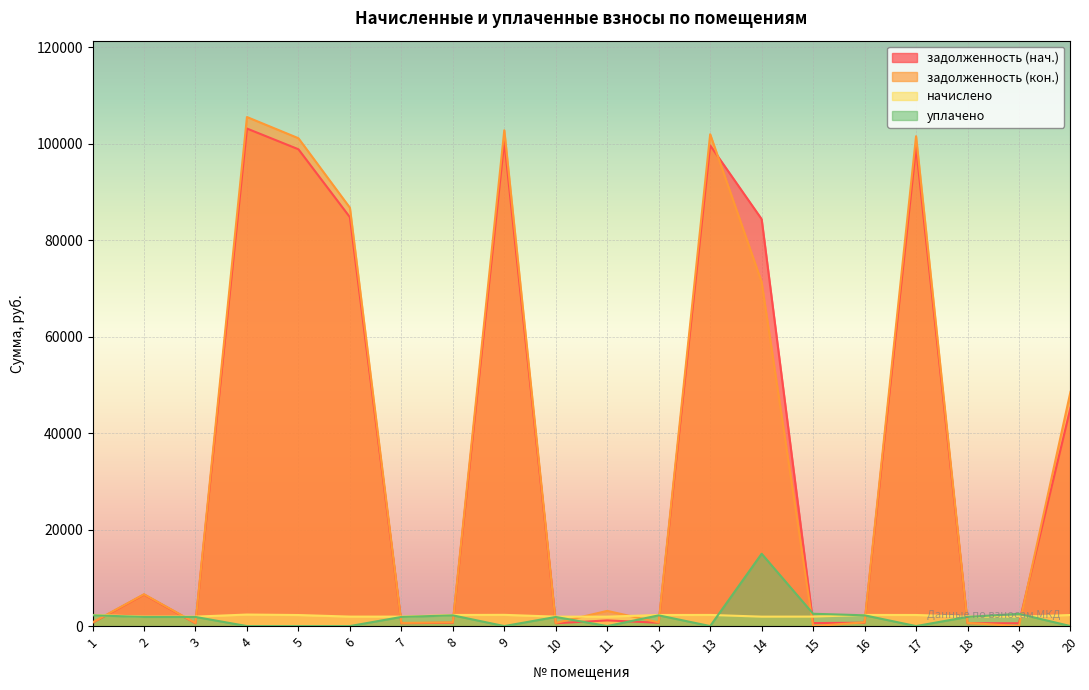

Count the number of data series in this chart.

4